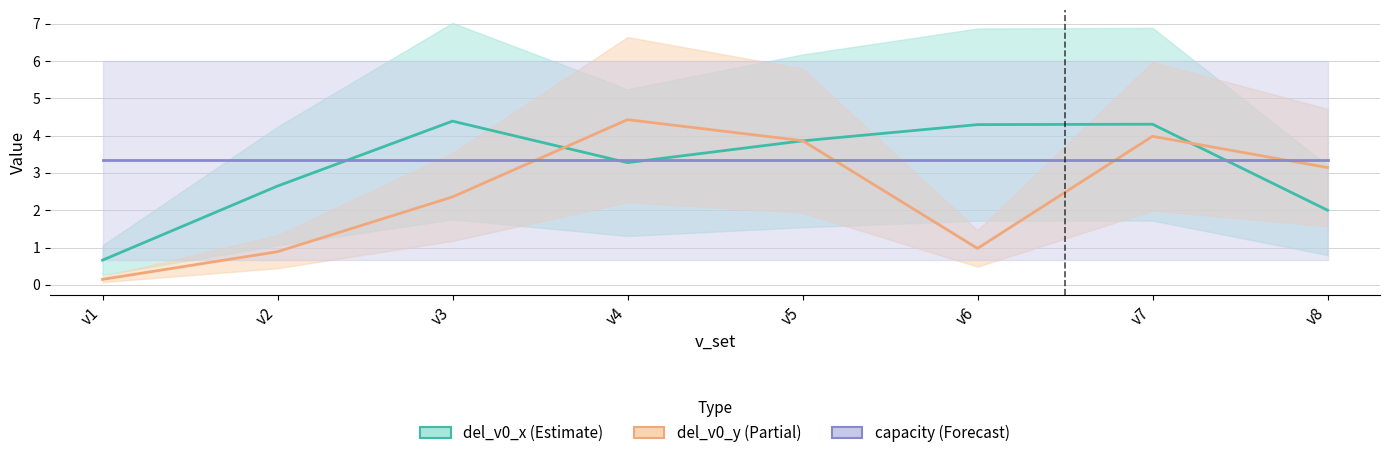

At which label does del_v0_x first exceed 3?

v3